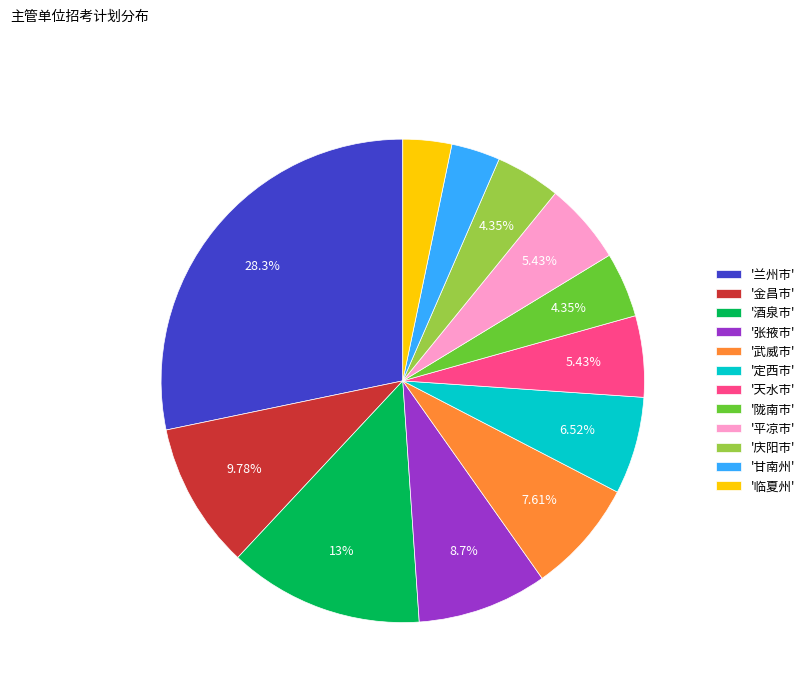

Count the number of slices in the pie.

12